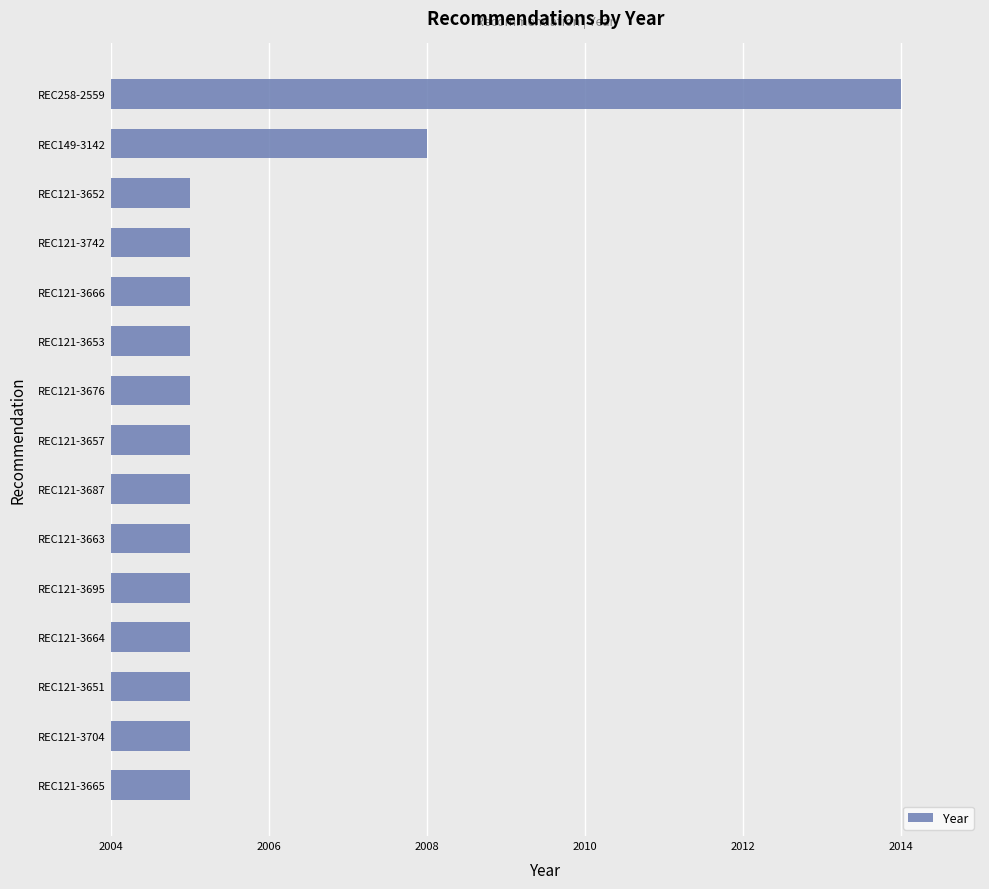

Which has a higher value, REC149-3142 or REC121-3742?

REC149-3142